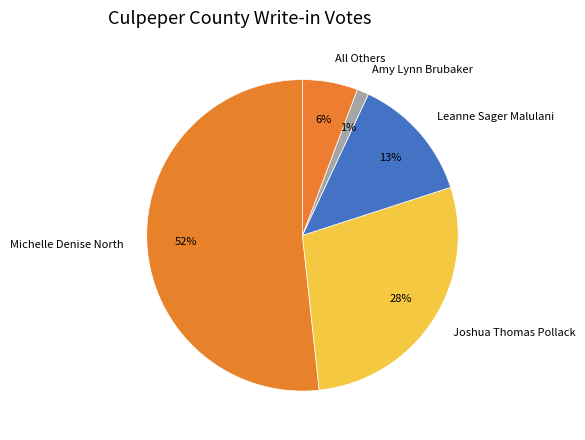

Count the number of slices in the pie.

5